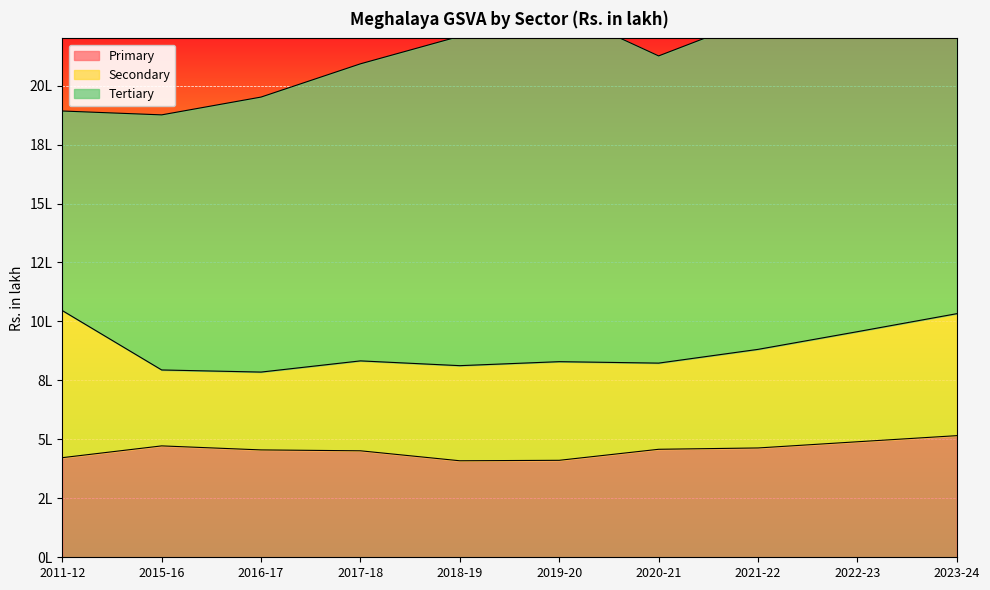

Reading left to right, list all the values displayed in this chart.

Primary: 422304.4	472290.7	455236.0	451459.0	409189.0	411159.0	457883.8	463503.2	489761.7	515671.4
Secondary: 623780.3	321923.8	330010.4	381239.2	403244.3	418209.5	365382.5	418035.2	466761.8	517208.3
Tertiary: 846097.1	1081588.5	1166042.2	1259567.5	1396706.4	1490459.7	1302541.2	1406250.2	1459141.8	1517782.9